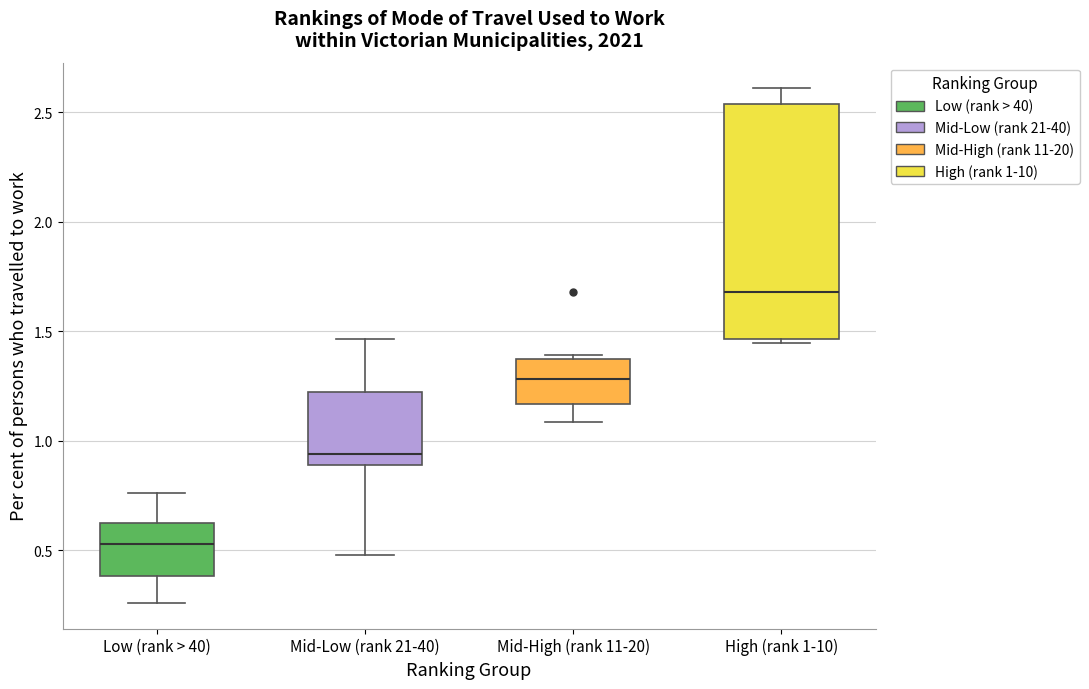

Which box has the lowest median line?

Low (rank > 40)